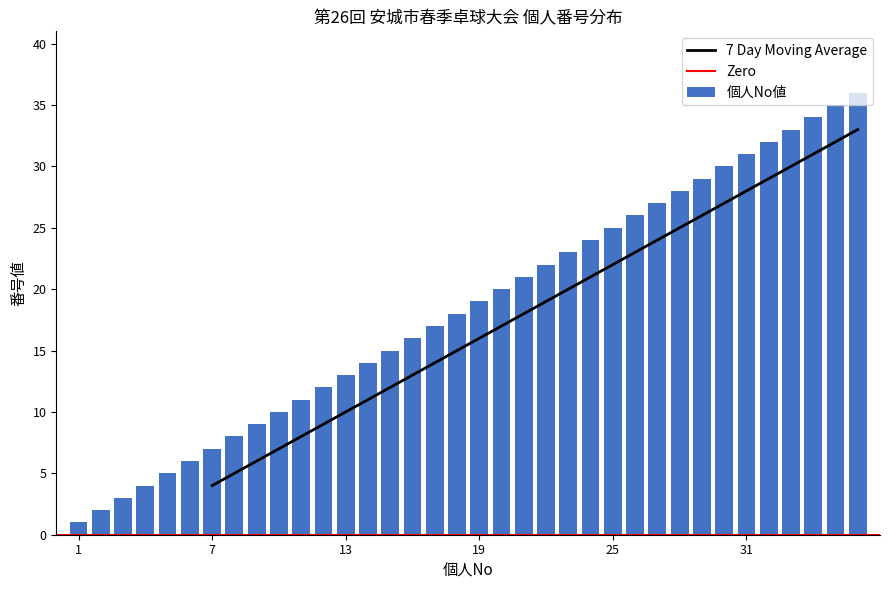

Between 5 and 26, which is larger?

26